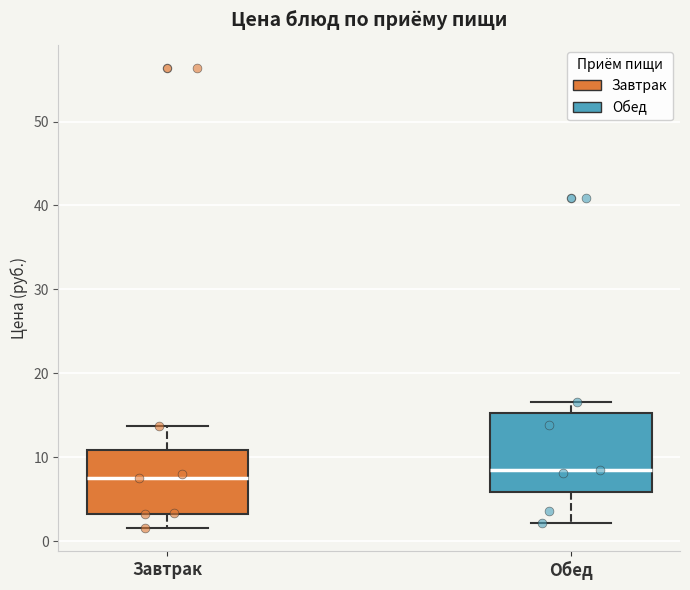

Reading left to right, read every box against the y-axis: the position of its median line, the range the box covers, and the ends of its whiskers. The values are not printed on the chart, so give them approximately, as read against the axis.

Завтрак: median 8, box 3 to 11, whiskers 2 to 14
Обед: median 8, box 6 to 15, whiskers 2 to 17